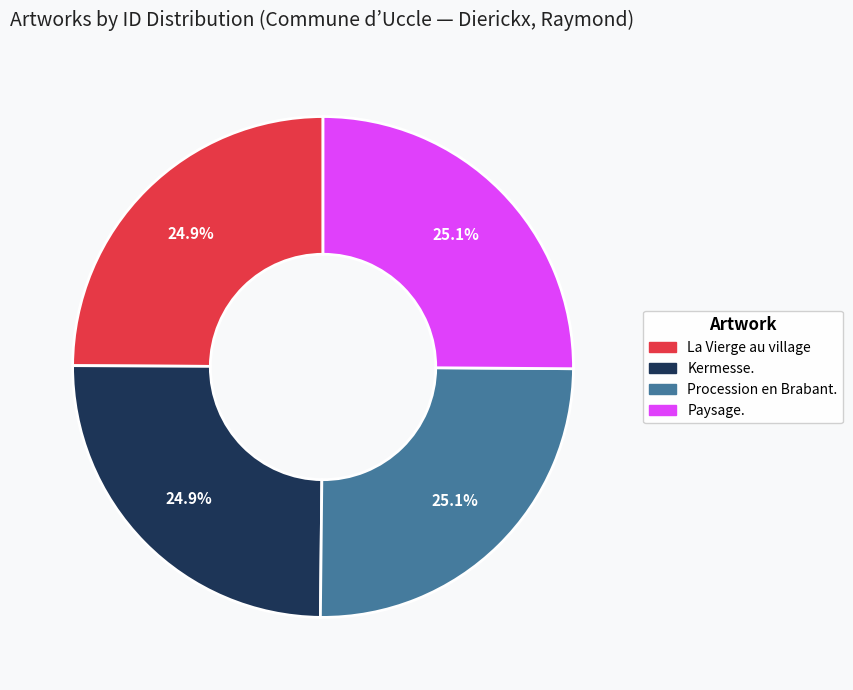

How many segments does this pie chart have?

4